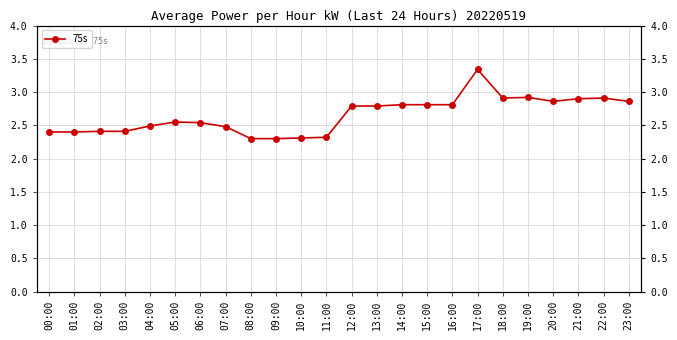

What is the maximum value shown in the chart?

3.3